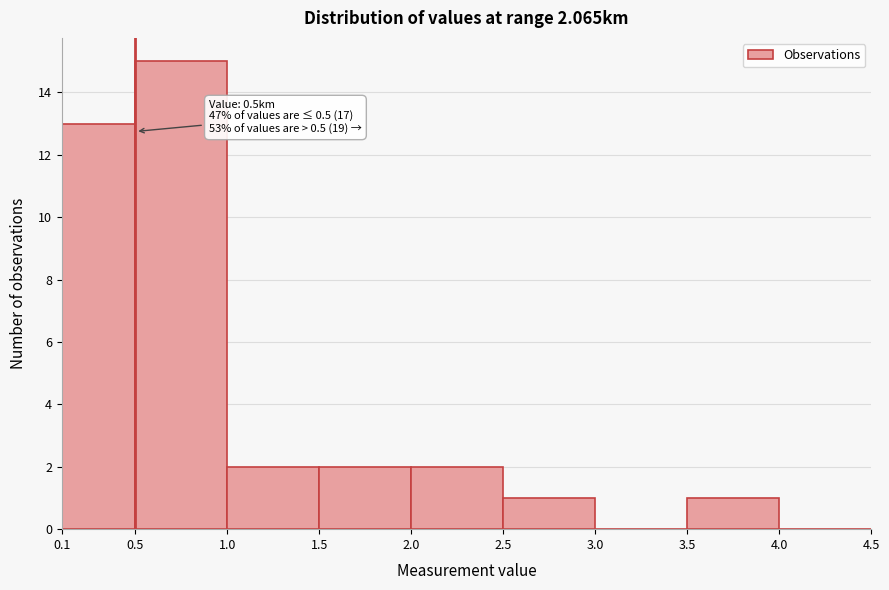

Which range on the x-axis has the tallest bar?

0.5 to 1.0